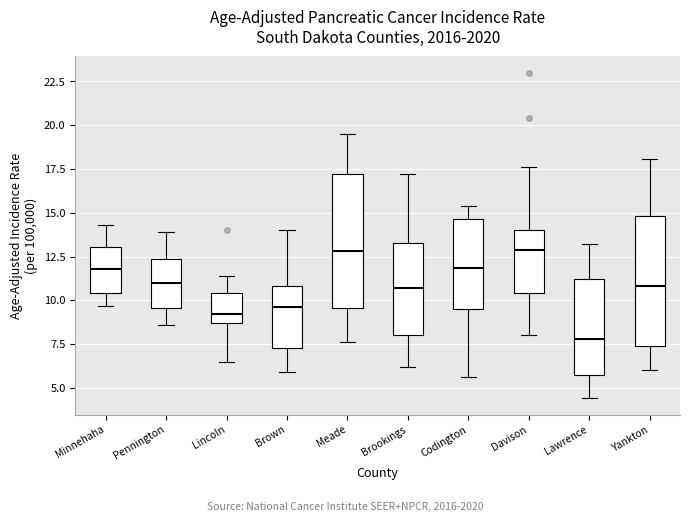

Reading left to right, transcribe this box plot: for each box, give where its median line is, the range the box spans, and where its two whiskers end, as read against the y-axis. The values are not printed on the chart, so give them approximately, as read against the axis.

Minnehaha: median 12.0, box 10.5 to 13.0, whiskers 9.5 to 14.5
Pennington: median 11.0, box 9.5 to 12.5, whiskers 8.5 to 14.0
Lincoln: median 9.0, box 8.5 to 10.5, whiskers 6.5 to 11.5
Brown: median 9.5, box 7.5 to 11.0, whiskers 6.0 to 14.0
Meade: median 13.0, box 9.5 to 17.0, whiskers 7.5 to 19.5
Brookings: median 10.5, box 8.0 to 13.5, whiskers 6.0 to 17.0
Codington: median 12.0, box 9.5 to 14.5, whiskers 5.5 to 15.5
Davison: median 13.0, box 10.5 to 14.0, whiskers 8.0 to 17.5
Lawrence: median 8.0, box 6.0 to 11.0, whiskers 4.5 to 13.0
Yankton: median 11.0, box 7.5 to 15.0, whiskers 6.0 to 18.0